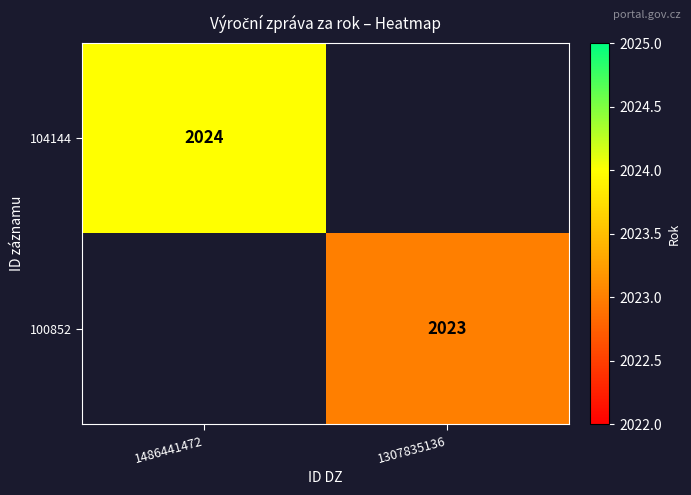

True or false: 100852 has a value of 2023 at 1307835136.

True